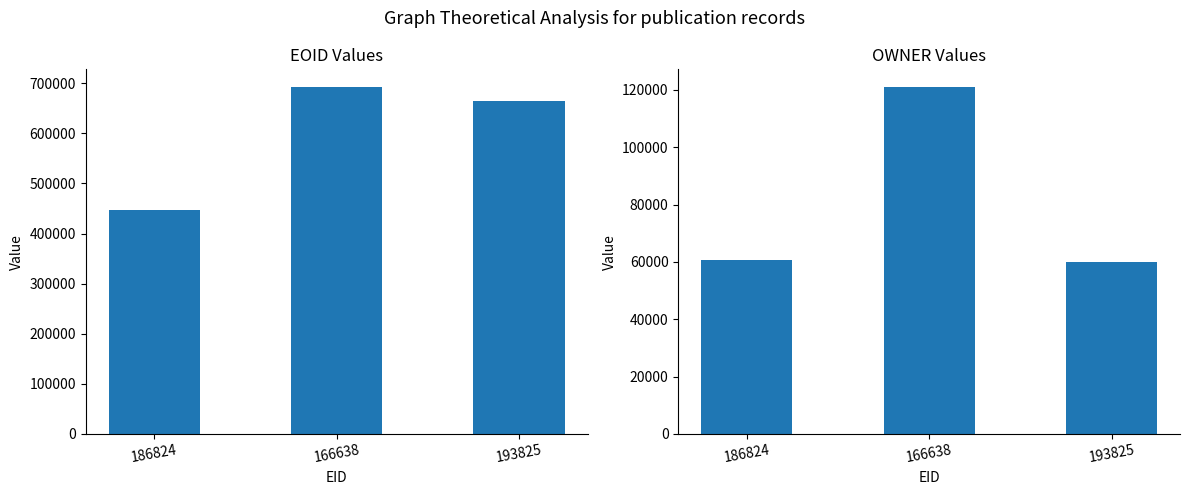

At how many categories does at least one series exceed 305377?

3